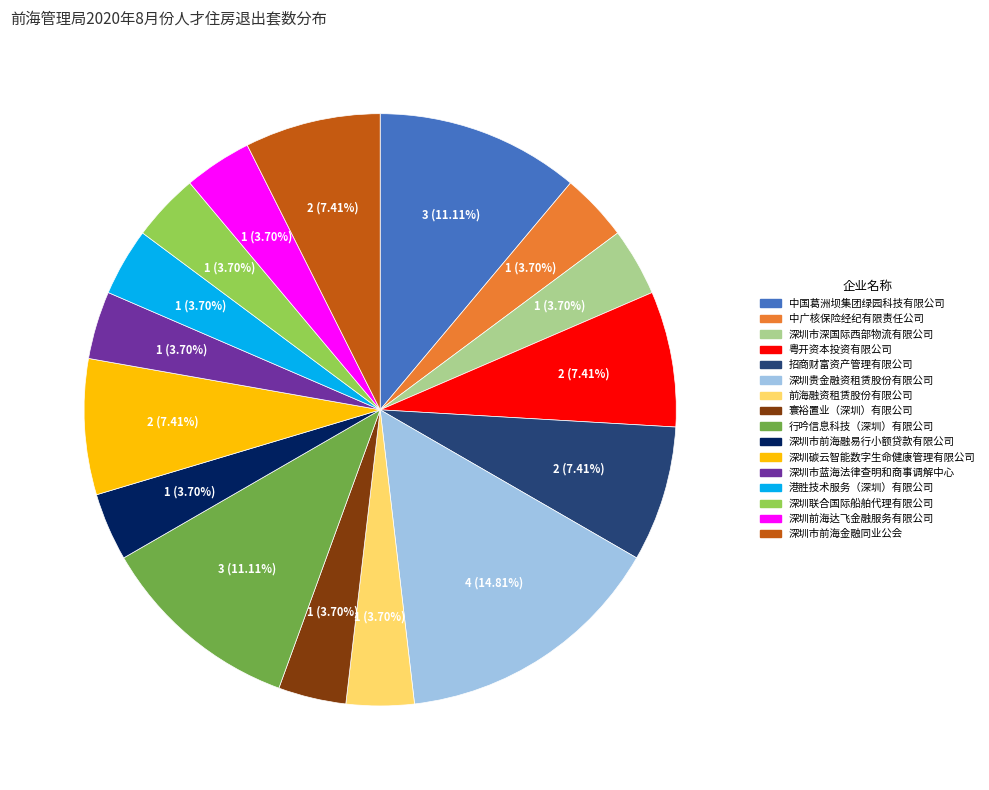

Which slice is the largest?

深圳贵金融资租赁股份有限公司